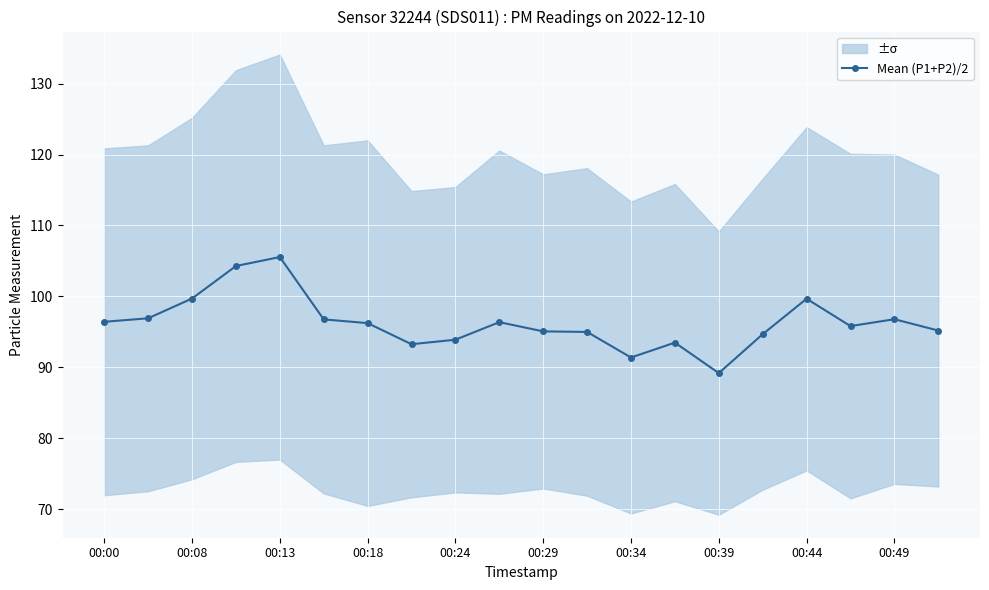

Is this an area chart (filled region under the line)?

No